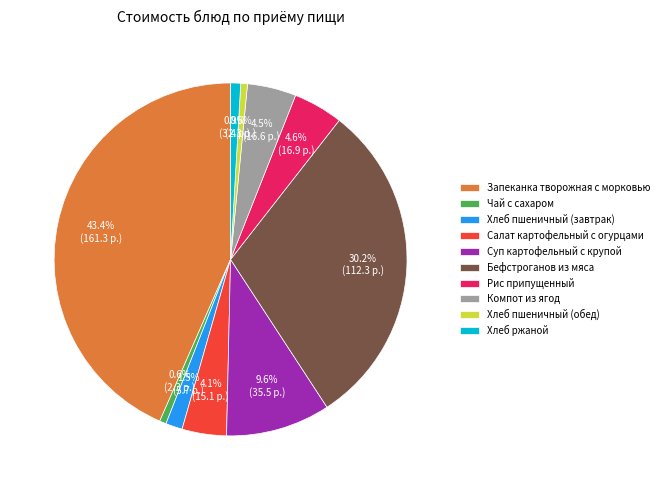

To the nearest percent, what is the difference between the Хлеб пшеничный (обед) and Бефстроганов из мяса slice percentages?

30%